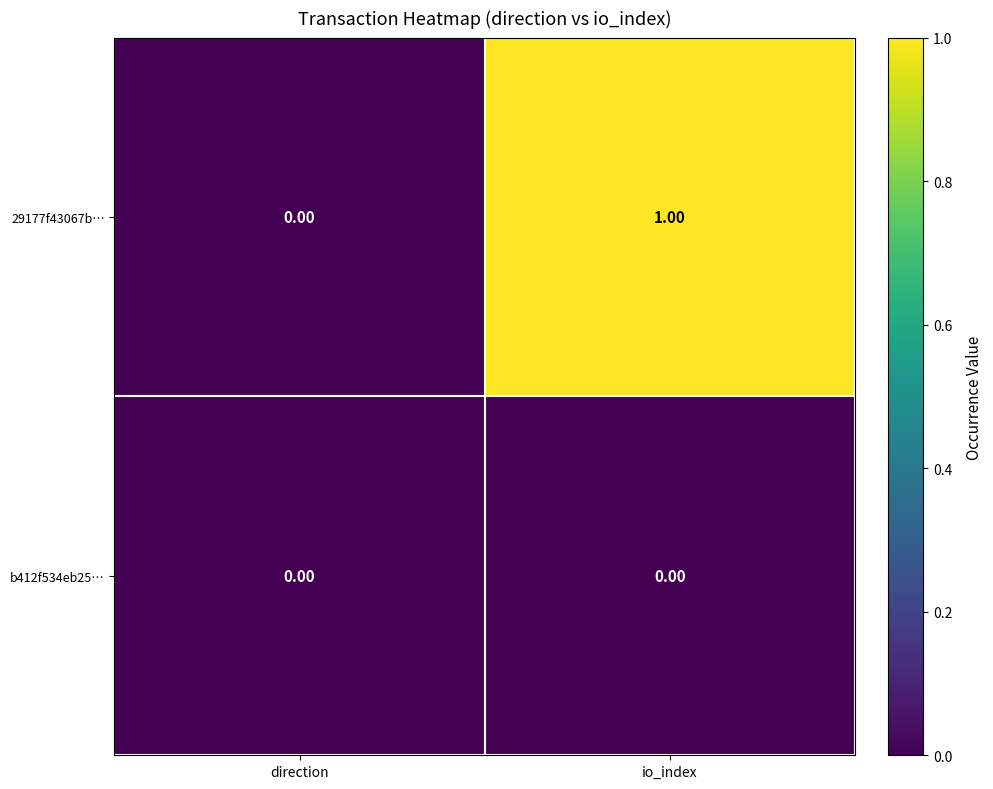

Which category has the highest value in the 29177f43067b… series?

io_index